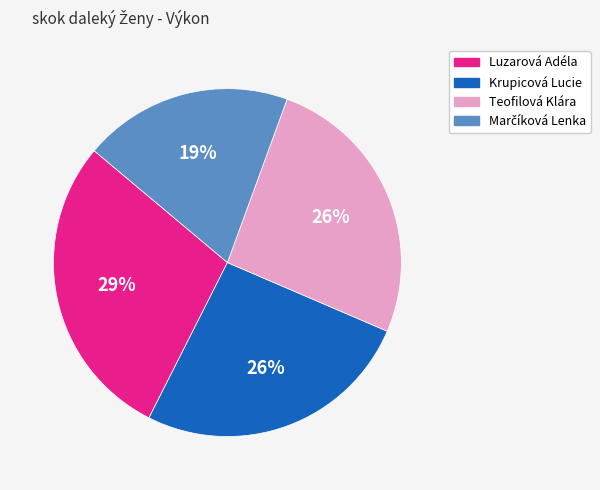

Does Luzarová Adéla represent more than half of the total?

No